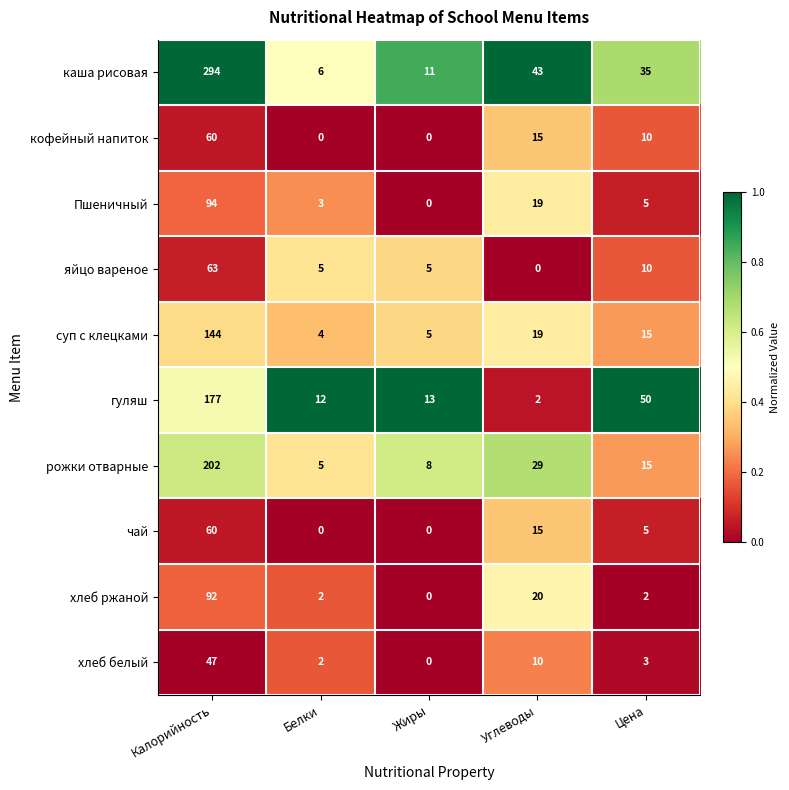

Is the value of яйцо вареное at Жиры greater than the value of Пшеничный at Калорийность?

No